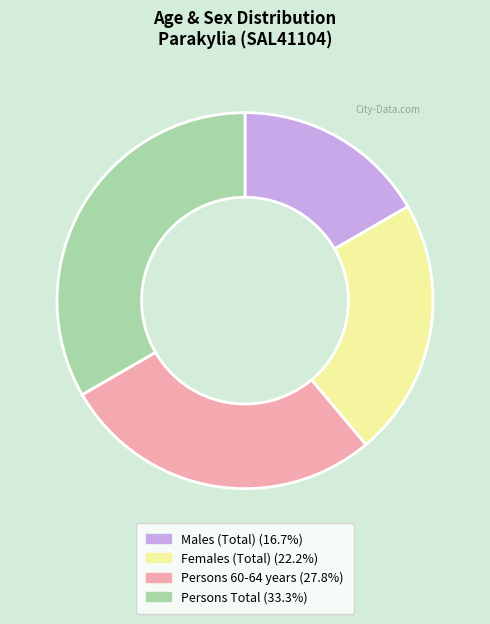

Approximately how many times larger is the value at Persons 60-64 years (27.8%) compared to Persons Total (33.3%)?

0.8